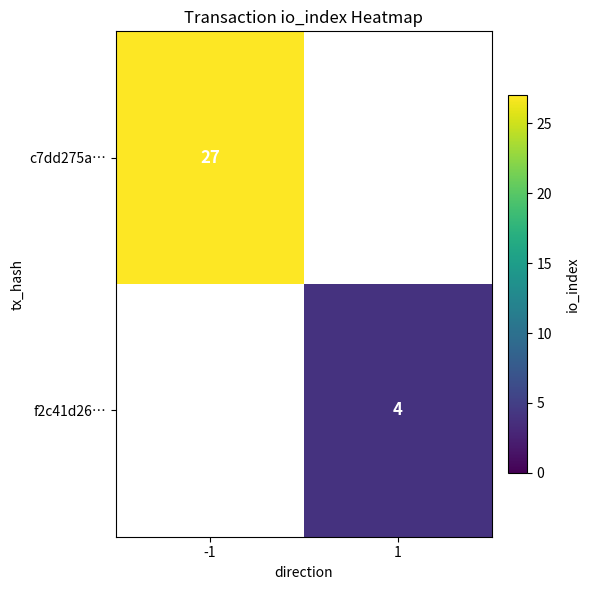

The f2c41d26… series shows 4 at 1. True or false?

True